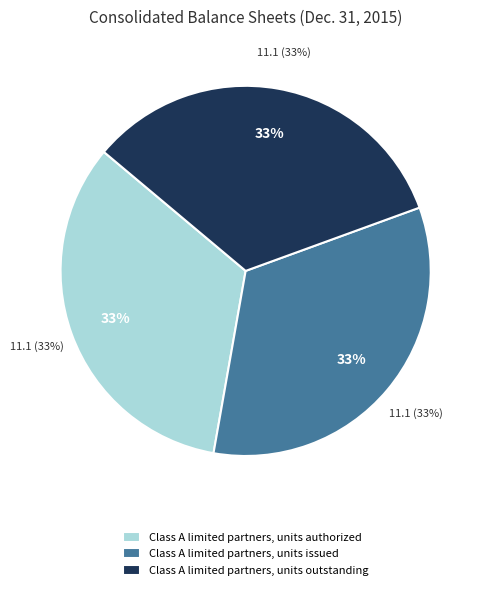

True or false: Class A limited partners, units outstanding accounts for 33% of the total.

True